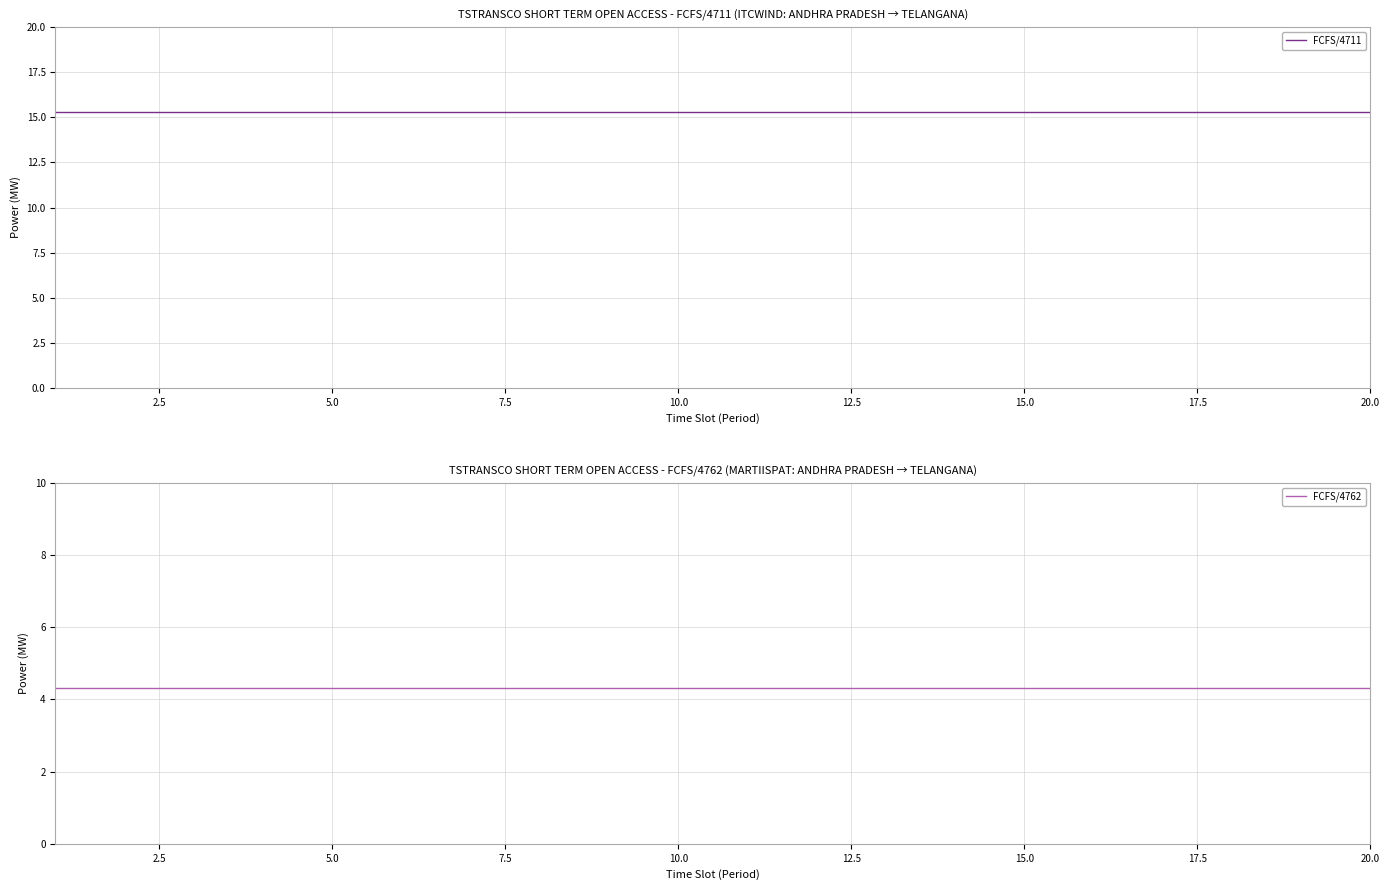

What are all the series names shown in the legend?

FCFS/4711, FCFS/4762